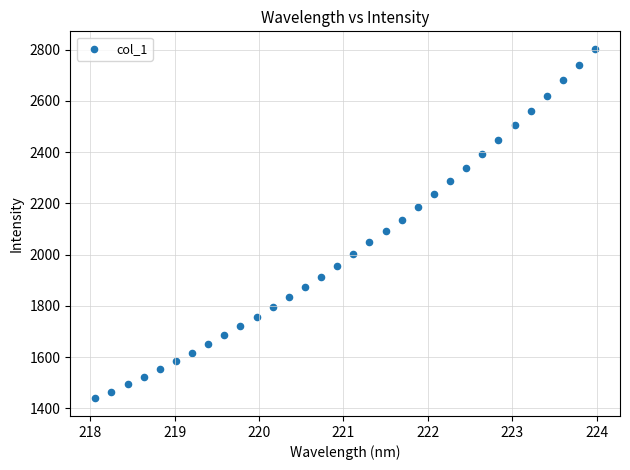

What is the range of Y values (max minus min)?

1365.9